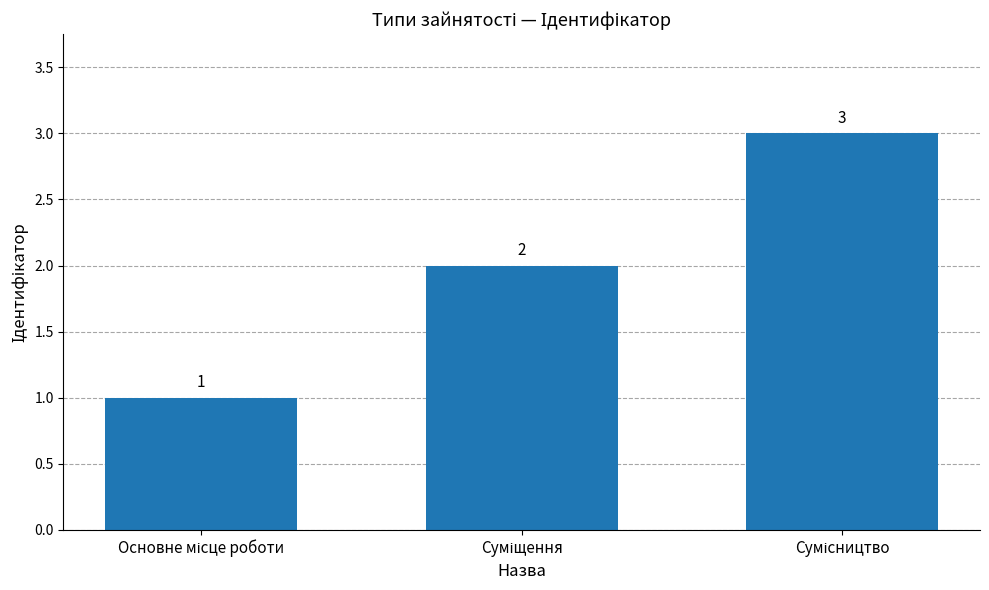

What is the sum of all values?

6